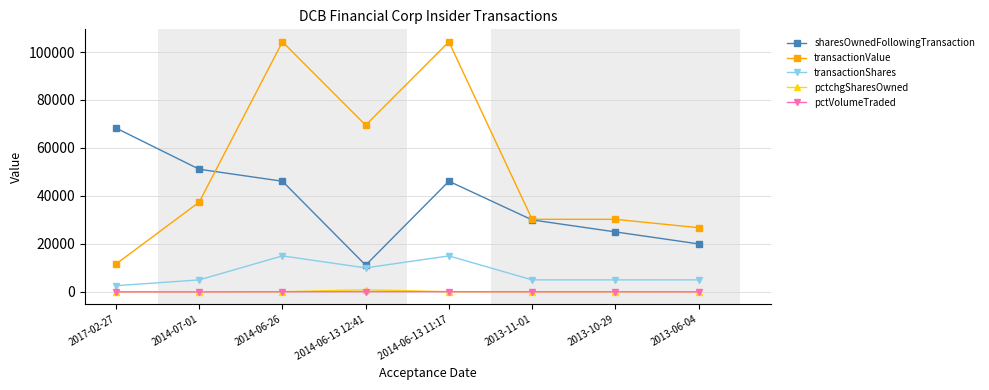

Where is the first local maximum for sharesOwnedFollowingTransaction?

2014-06-13 11:17